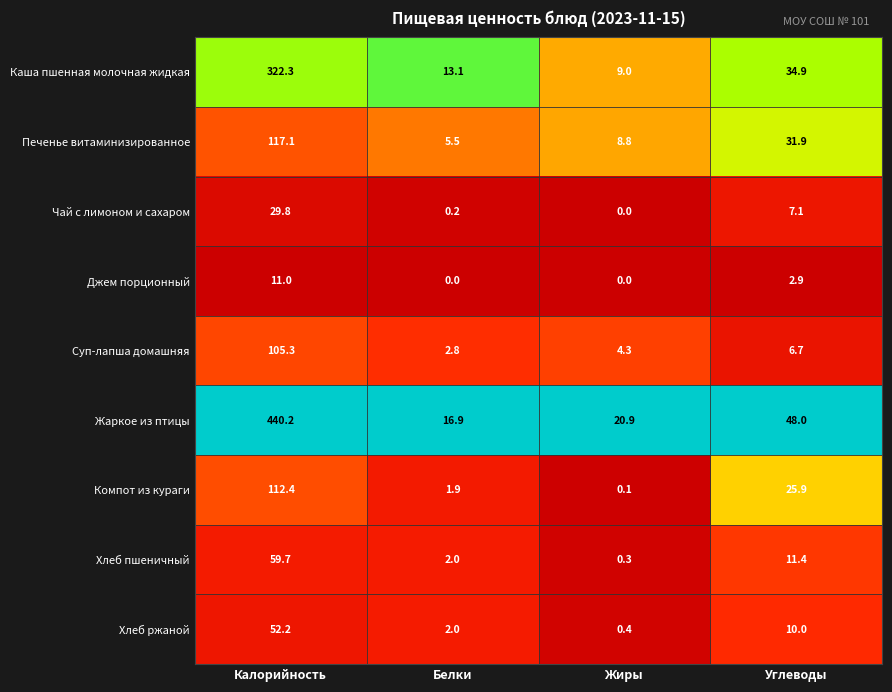

What is the difference between the maximum and second lowest values in the Жаркое из птицы series?

419.3